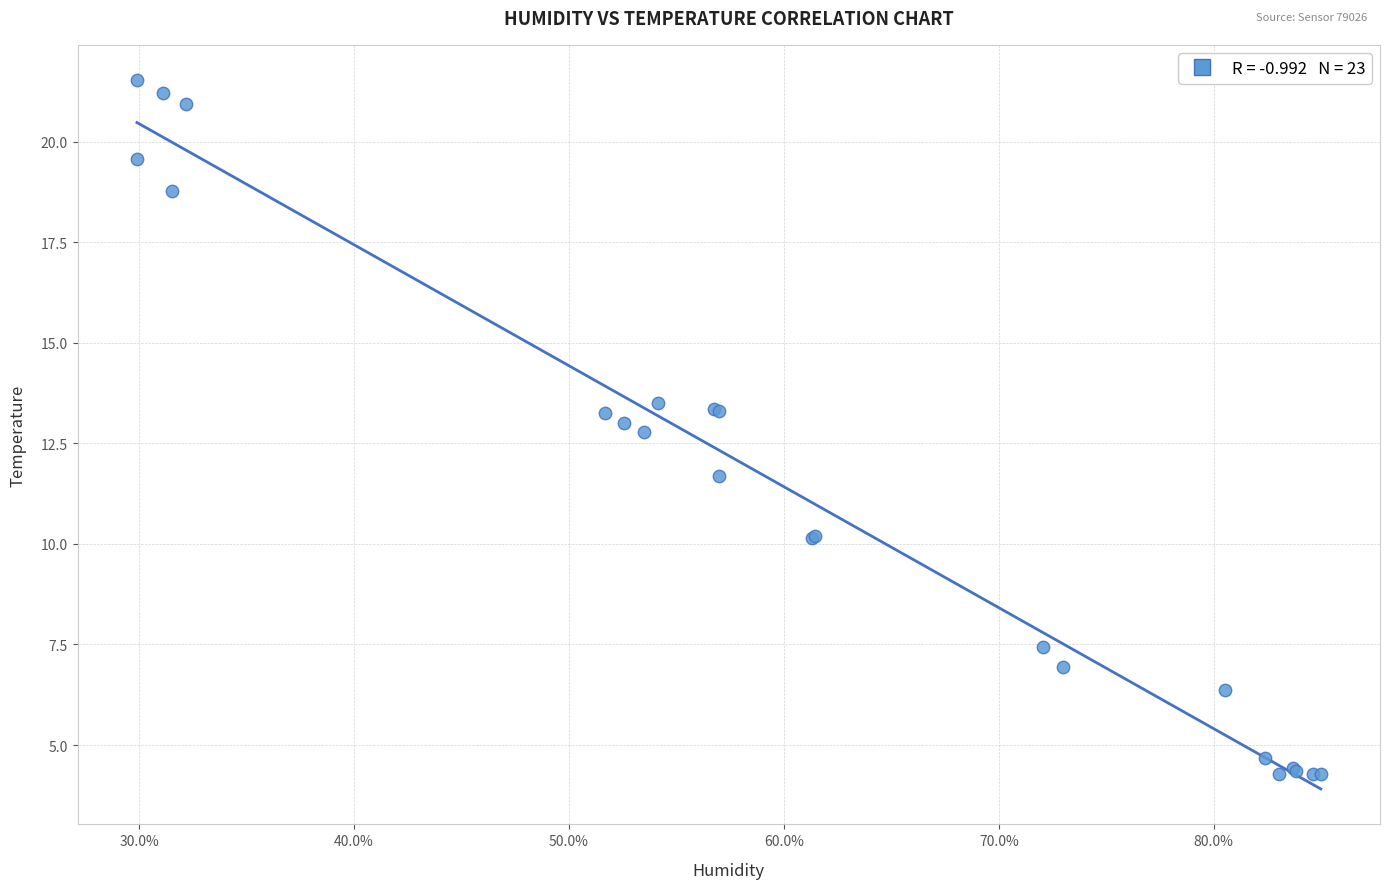

What Y value in the scatter plot is closest to 12?

11.7